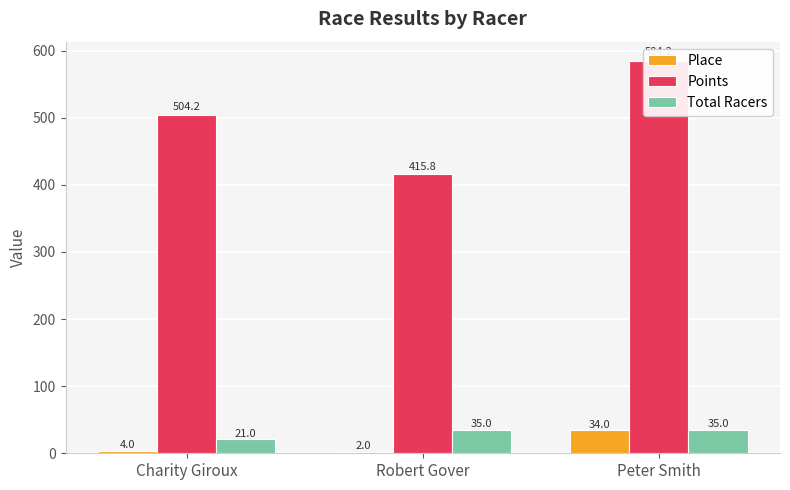

Rank the categories by Total Racers value from lowest to highest.

Charity Giroux, Robert Gover, Peter Smith